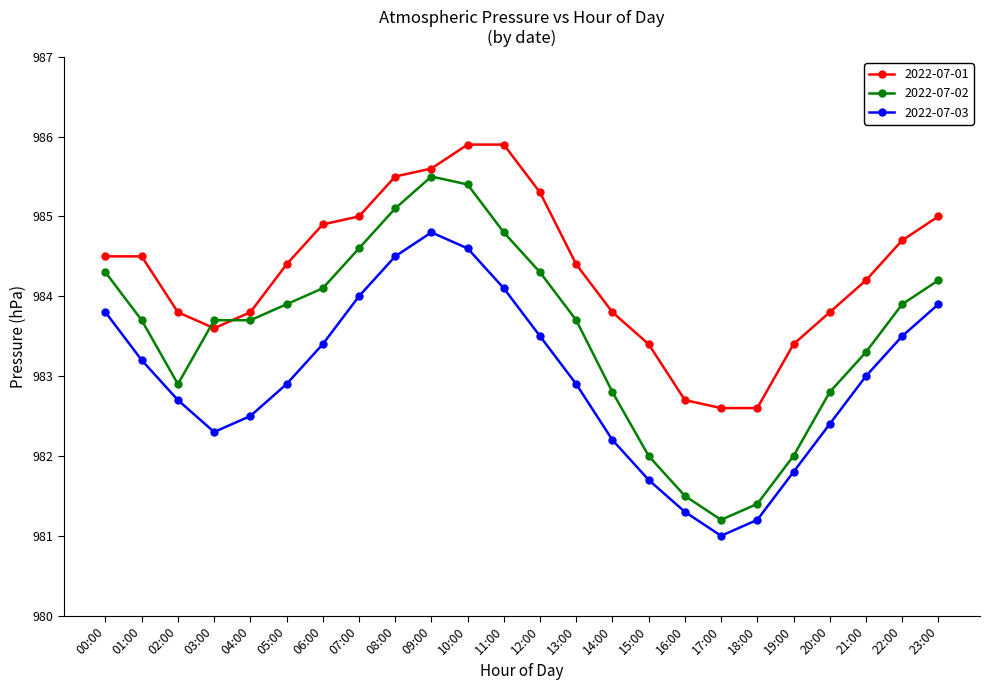

List the series in order of their overall mean, highest first.

2022-07-01, 2022-07-02, 2022-07-03